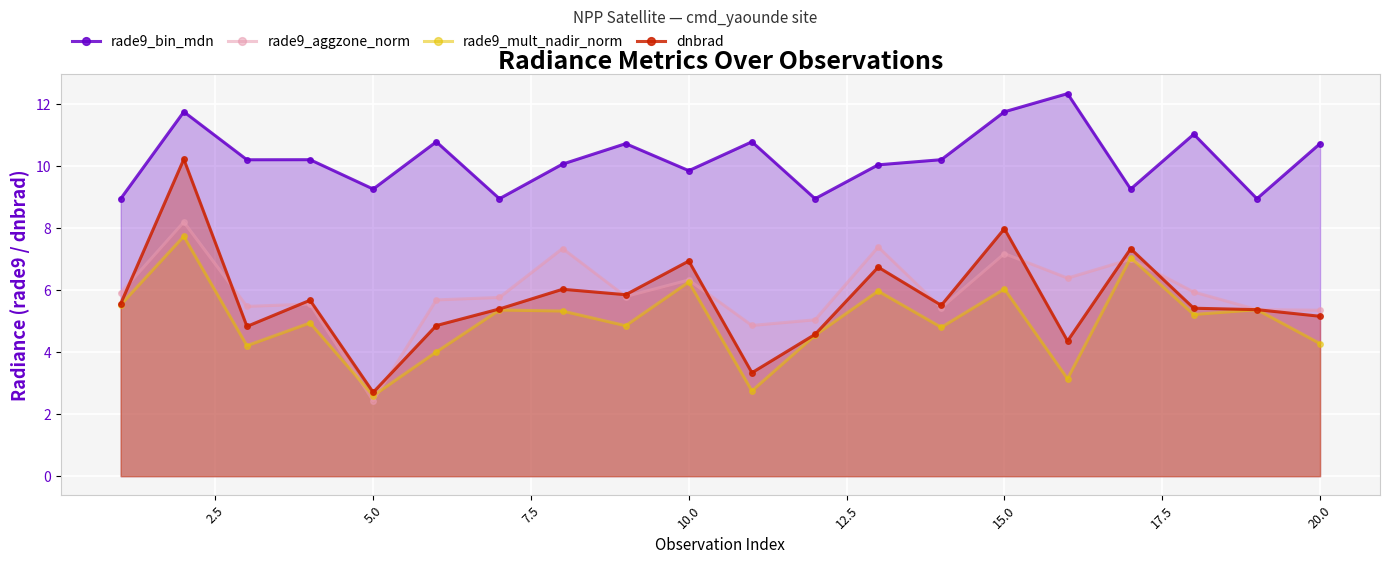

True or false: rade9_mult_nadir_norm and rade9_bin_mdn intersect in this chart.

False